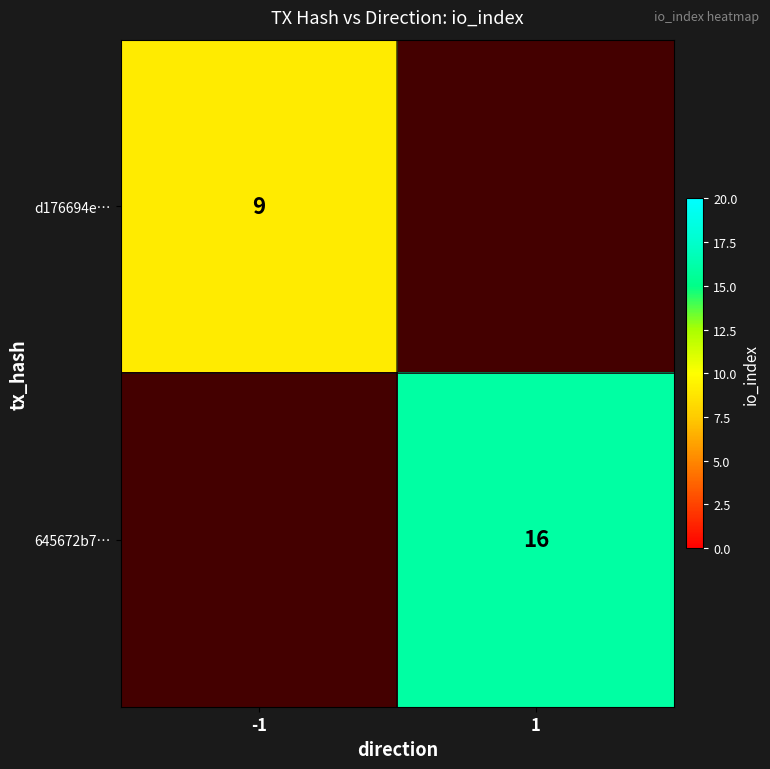

The 645672b7… series shows 16 at 1. True or false?

True